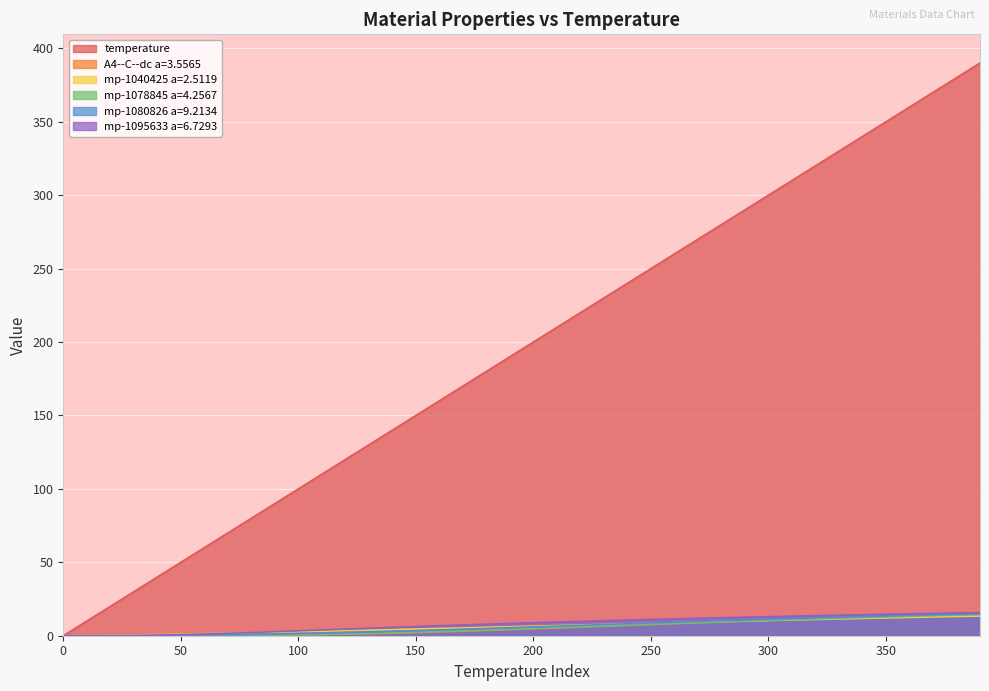

What is the average value of the temperature series?

195.0